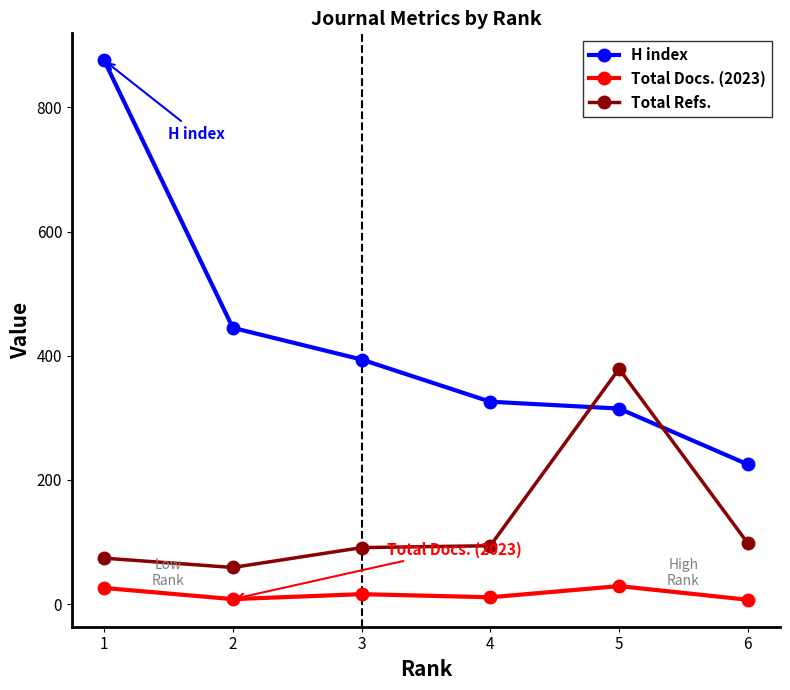

List the labels in order of Total Docs. (2023) value, smallest first.

6, 2, 4, 3, 1, 5